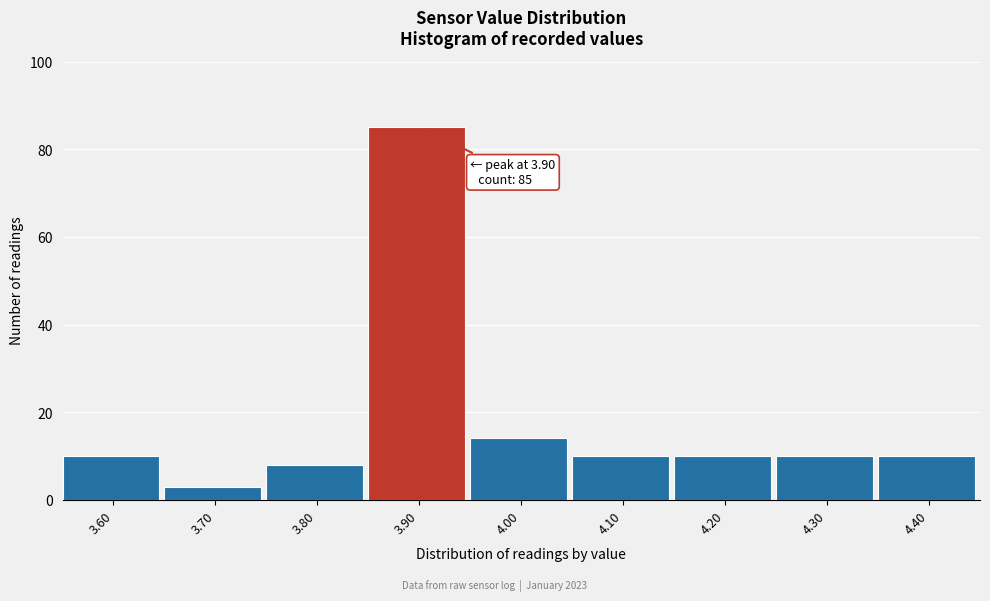

Which range on the x-axis has the tallest bar?

3.85 to 3.95